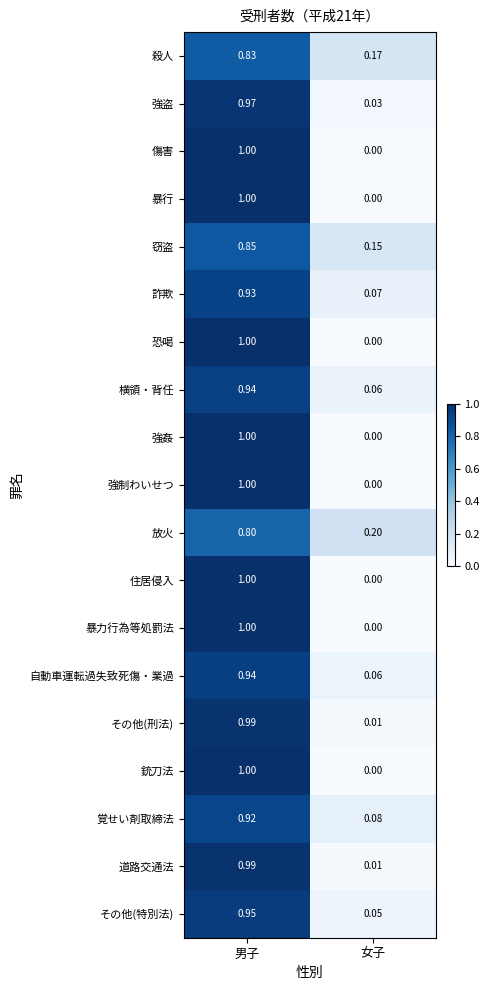

How many values in the 恐喝 series are below 1?

1